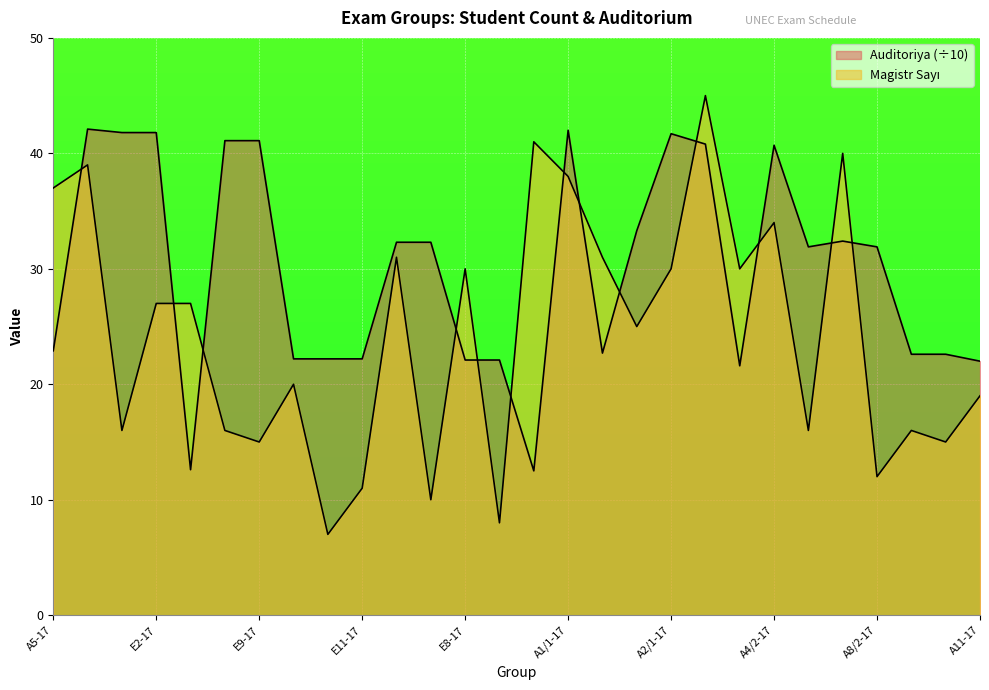

Reading left to right, what are all the values shown in this chart?

Magistr Sayı: 37.0	39.0	16.0	27.0	27.0	16.0	15.0	20.0	7.0	11.0	31.0	10.0	30.0	8.0	41.0	38.0	31.0	25.0	30.0	45.0	30.0	34.0	16.0	40.0	12.0	16.0	15.0	19.0
Auditoriya: 22.9	42.1	41.8	41.8	12.6	41.1	41.1	22.2	22.2	22.2	32.3	32.3	22.1	22.1	12.5	42.0	22.7	33.3	41.7	40.8	21.6	40.7	31.9	32.4	31.9	22.6	22.6	22.0